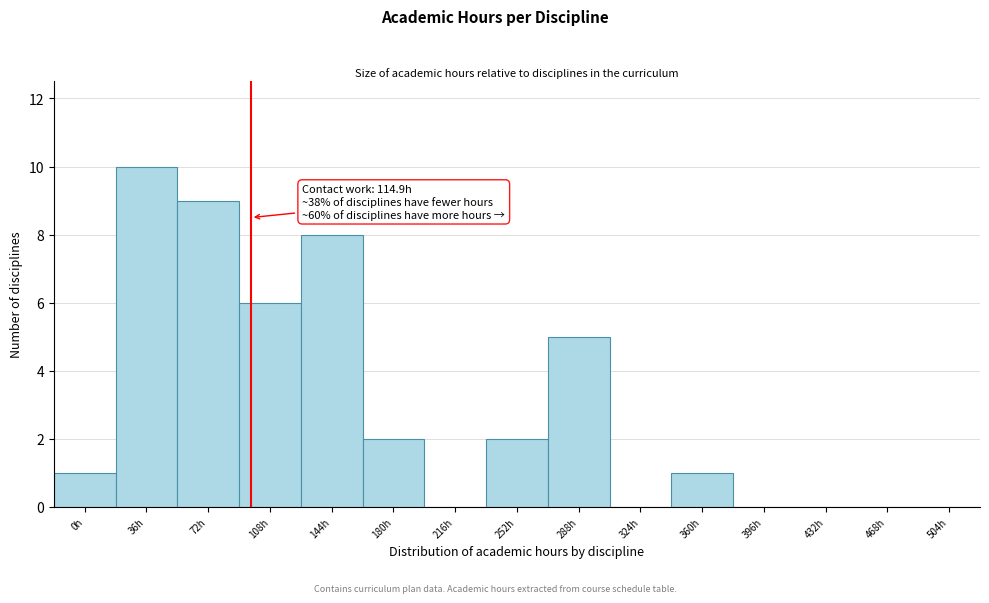

Reading left to right, what are all the values shown in this chart?

0h=1	36h=10	72h=9	108h=6	144h=8	180h=2	216h=0	252h=2	288h=5	324h=0	360h=1	396h=0	432h=0	468h=0	504h=0